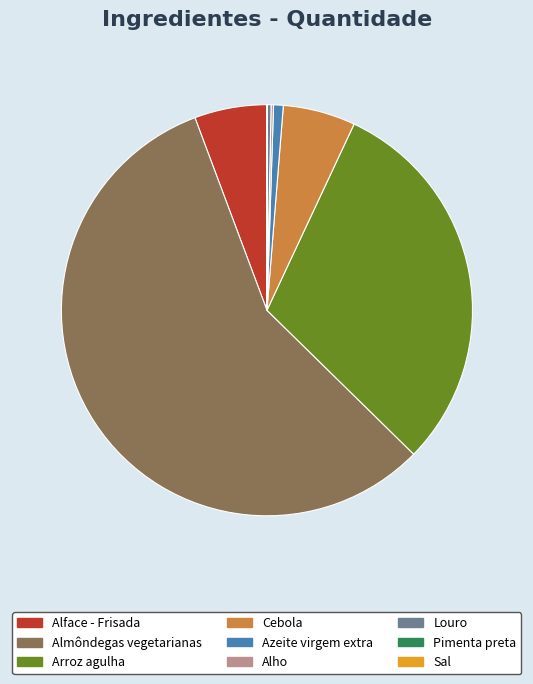

Which category has the biggest portion of the pie?

Almôndegas vegetarianas